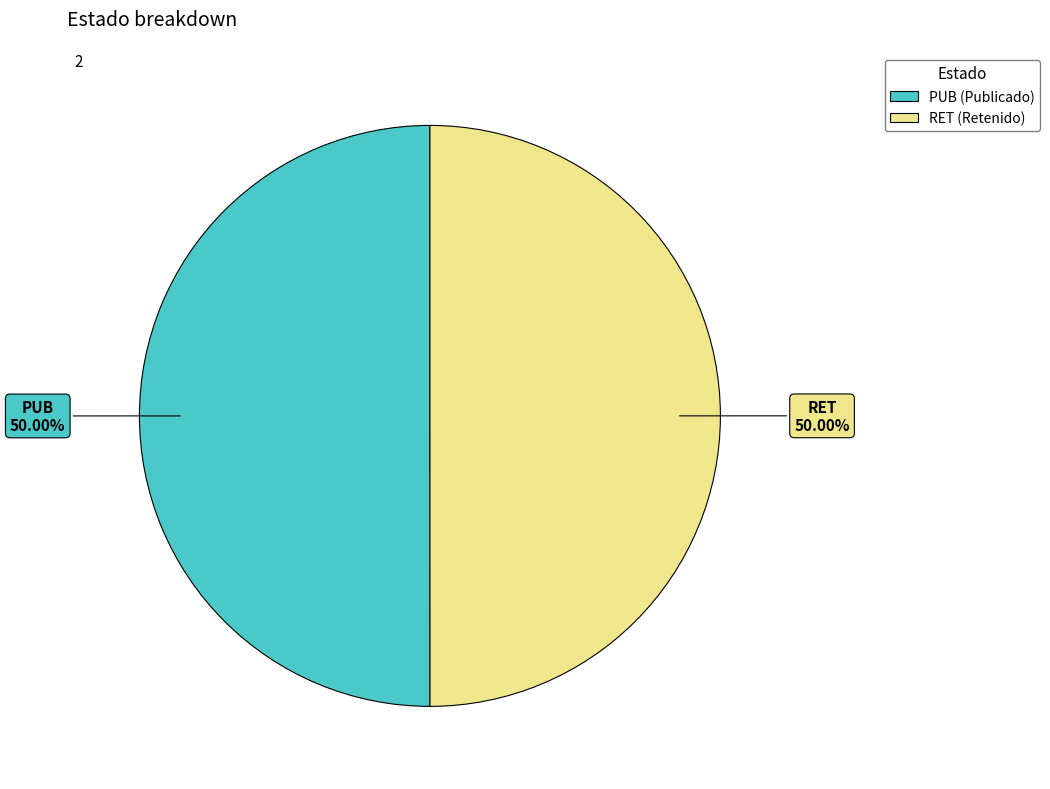

Approximately how many times larger is the value at RET compared to PUB?

1.0